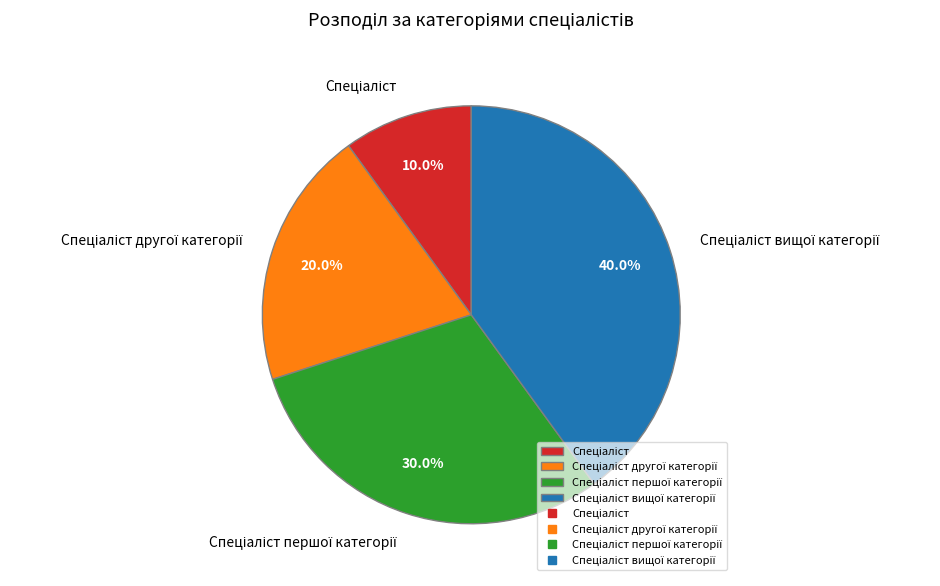

Is there any slice that represents more than half of the pie?

No